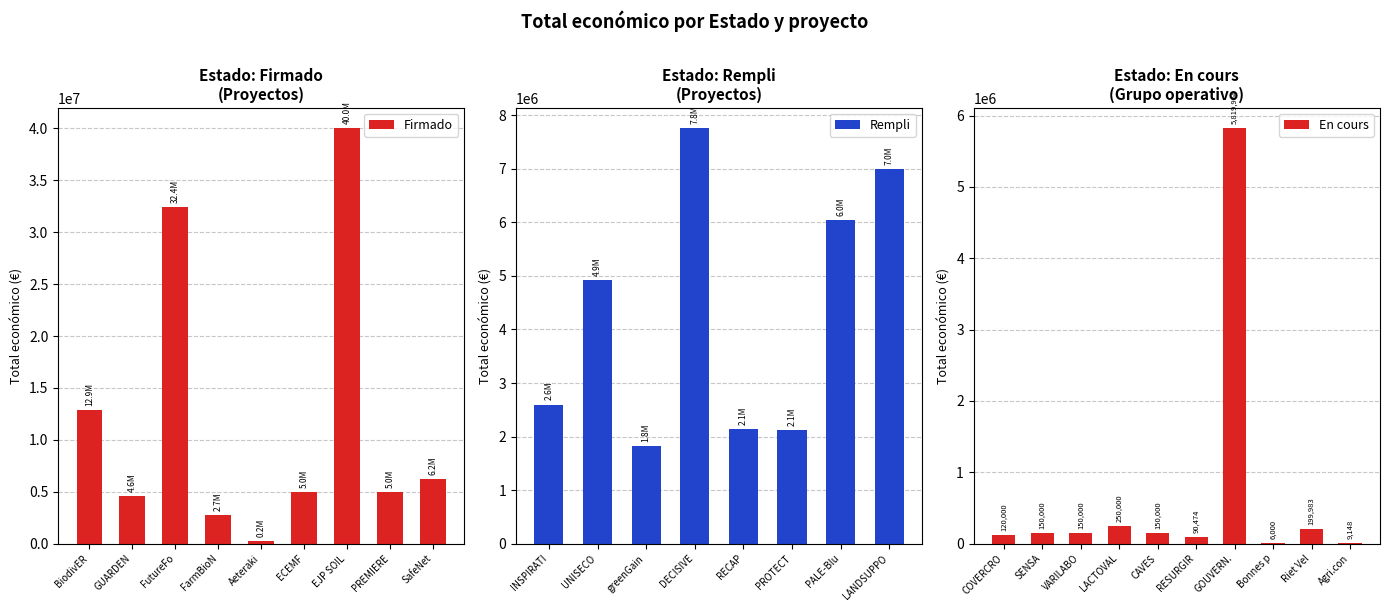

At which label is En cours closest to 2912982?

LACTOVAL